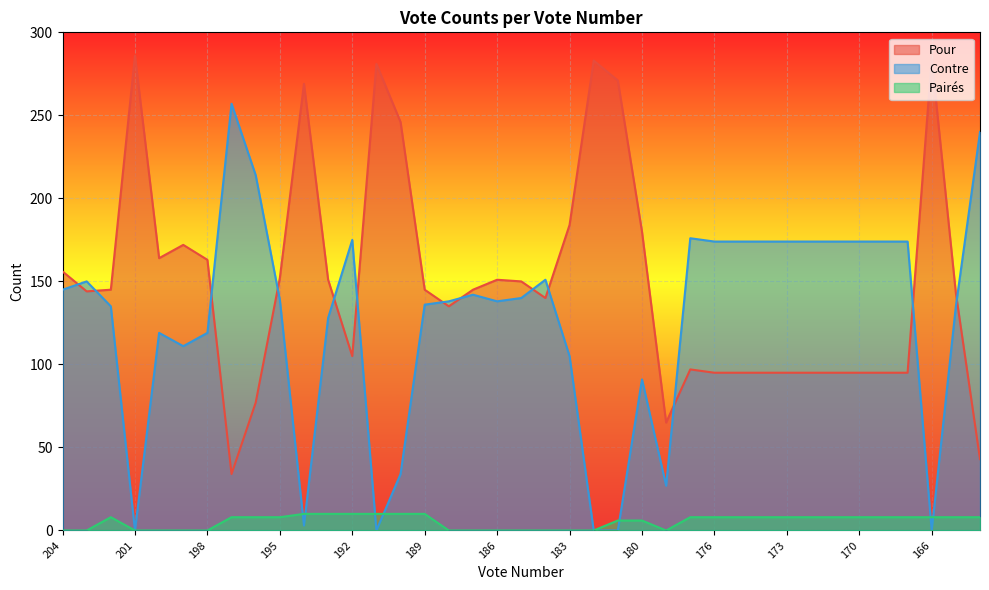

True or false: Contre and Pairés intersect in this chart.

True